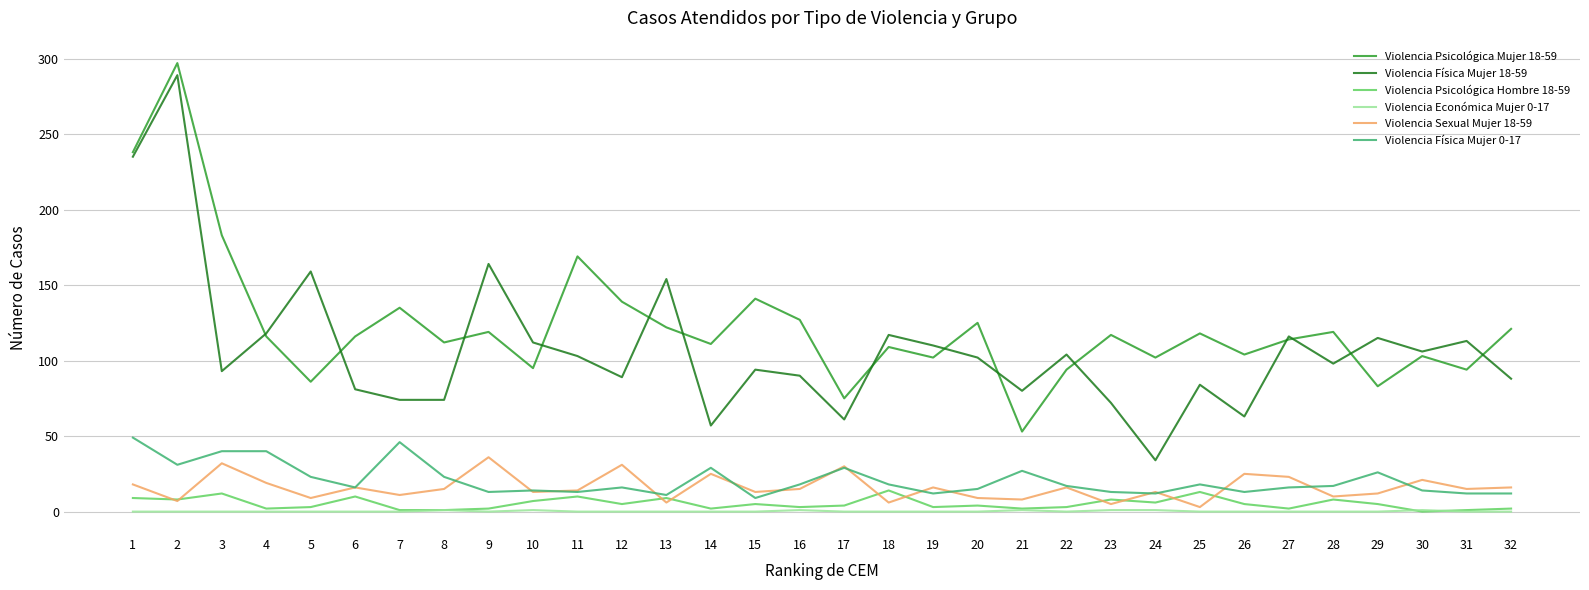

What is the greatest value displayed?

297